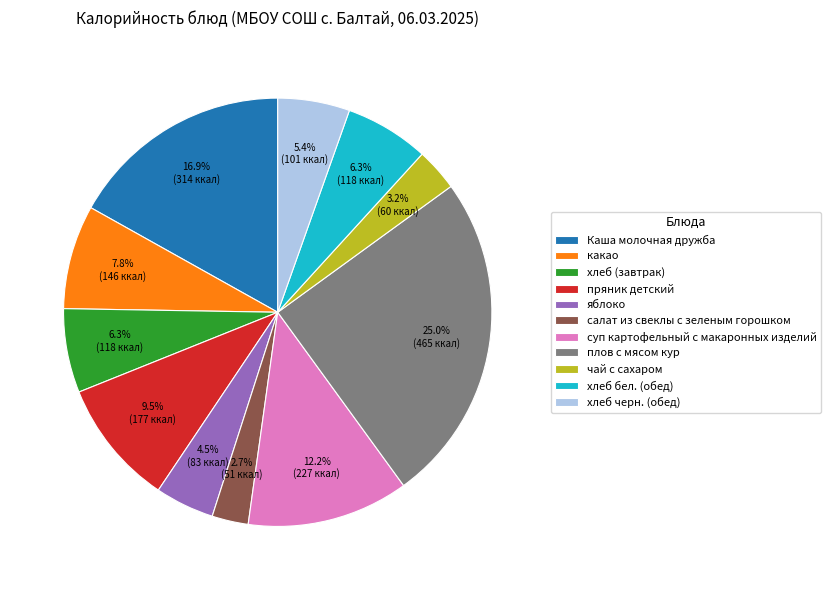

To the nearest percent, what is the combined percentage of яблоко and какао?

12%